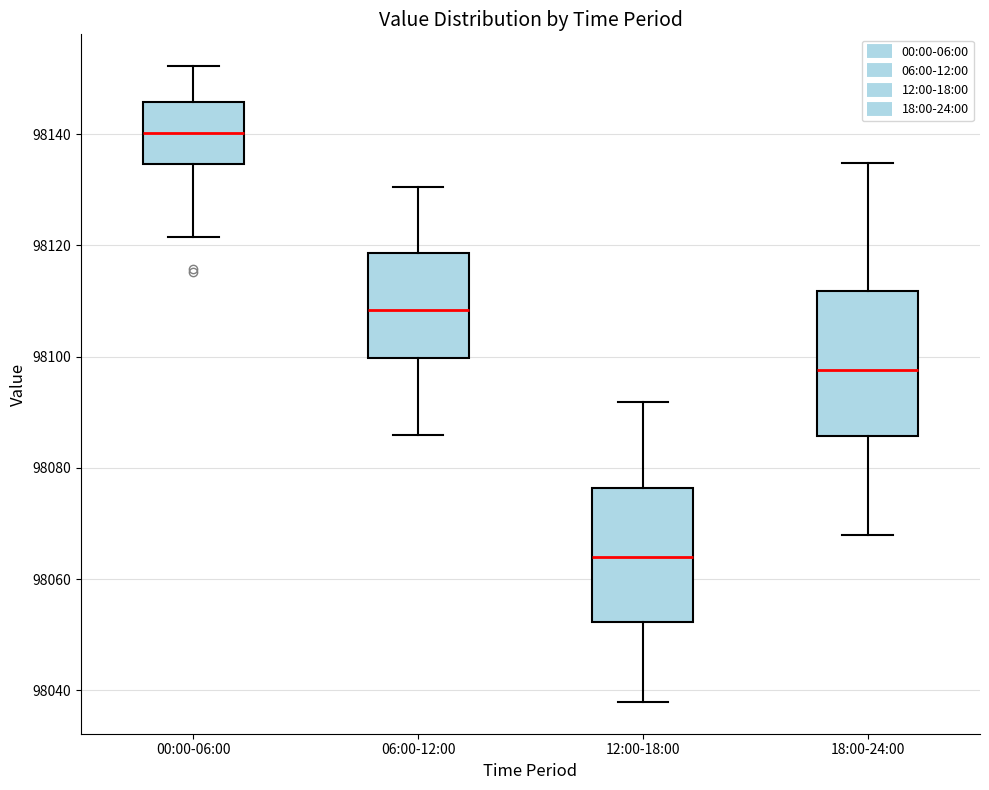

Which box has the lowest median line?

12:00-18:00